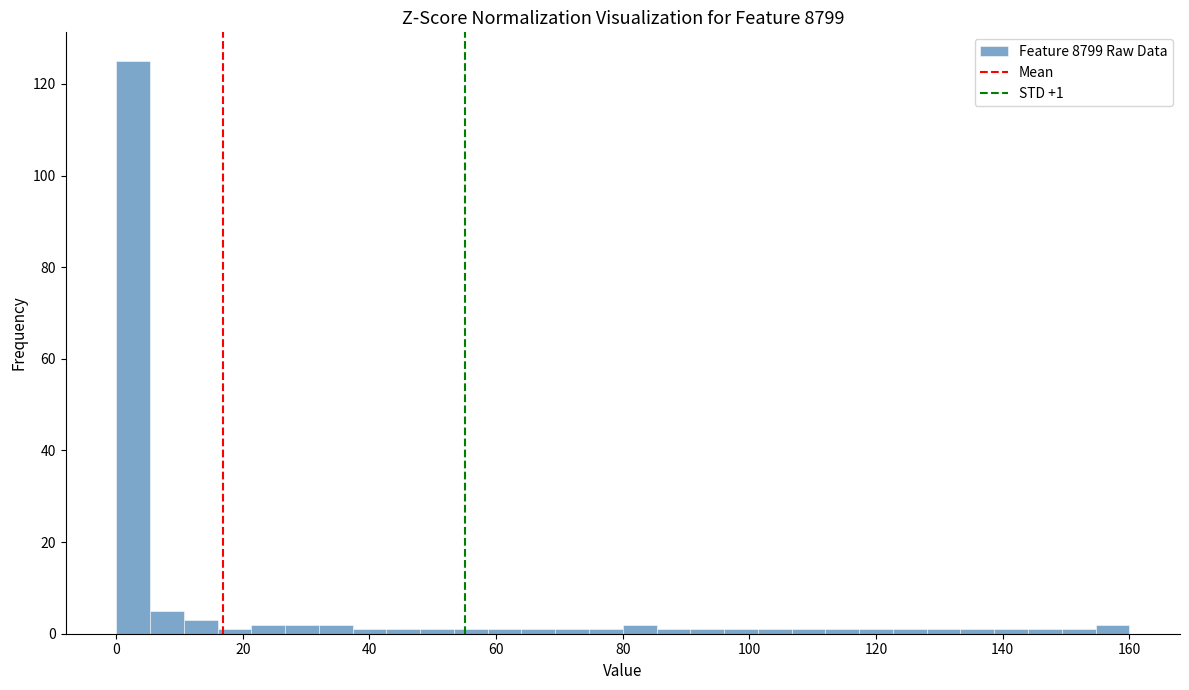

Around what value on the x-axis is the tallest bar? Give the approximate position of its centre, as read against the axis.

2